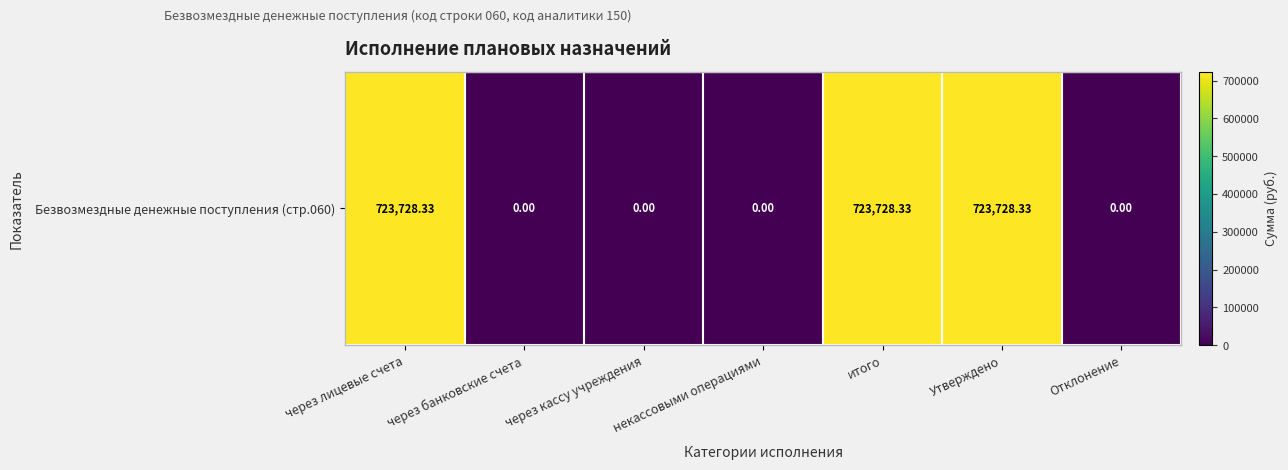

How many data points does each series have?

7